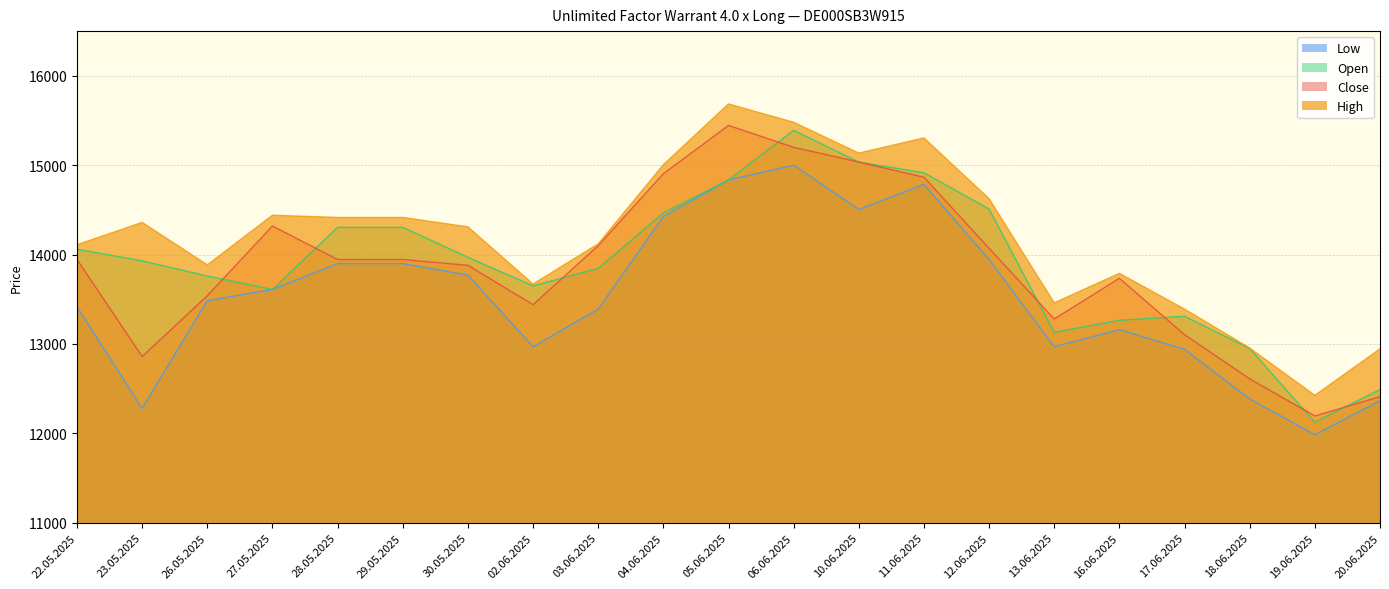

The High series shows 20422 at 29.05.2025. True or false?

False